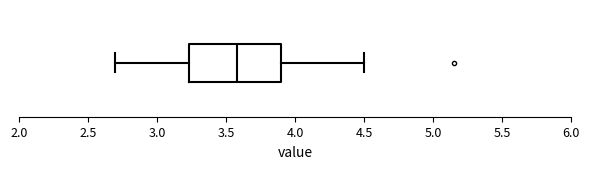

Read this box plot against the x-axis: the position of the median line, the range covered by the box, and the ends of both whiskers. The values are not printed on the chart, so give them approximately, as read against the axis.

median 3.60, box 3.25 to 3.90, whiskers 2.70 to 4.50